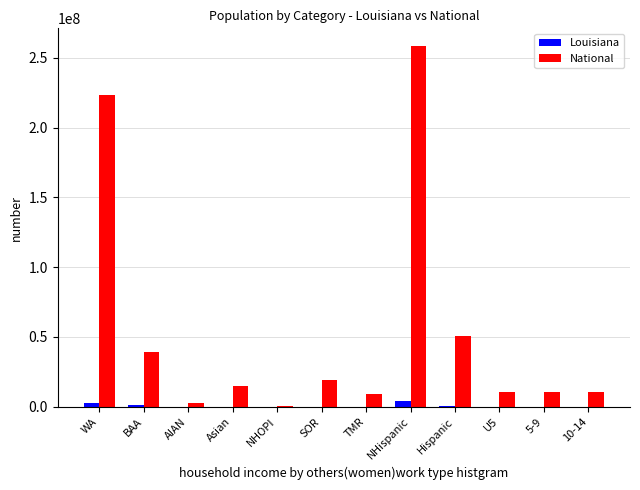

True or false: National has a value of 223553265 at WA.

True